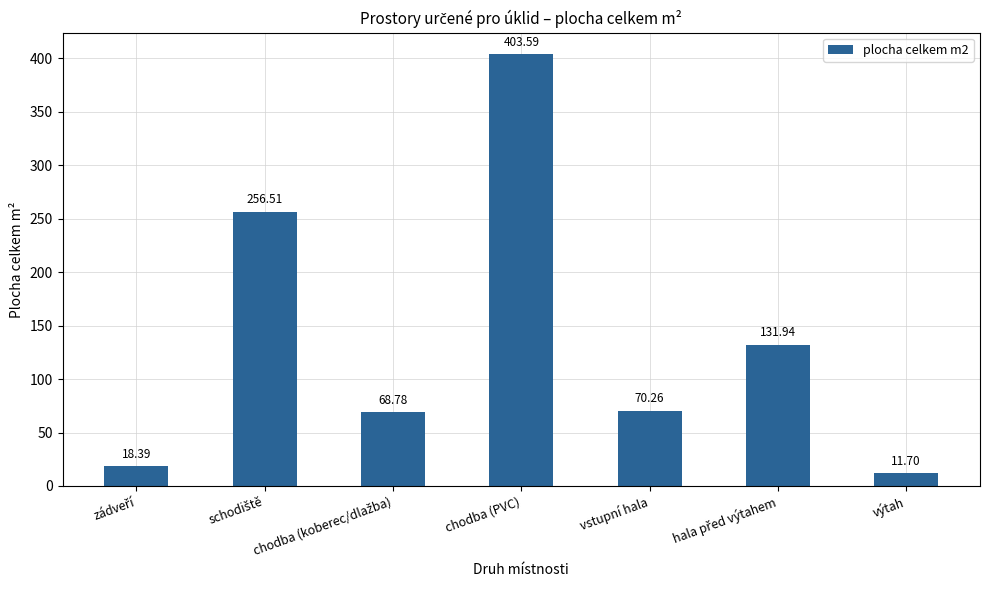

Read the value at výtah.

11.7